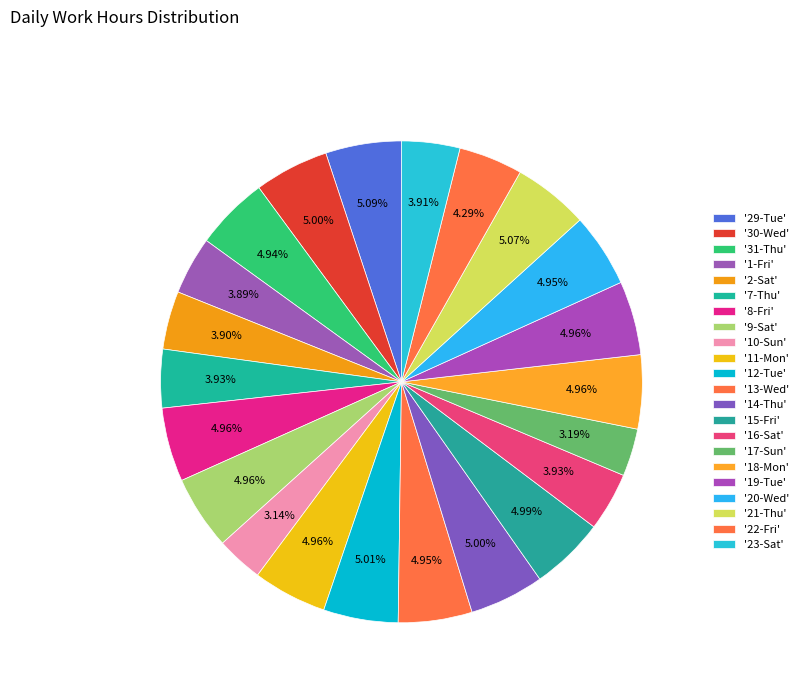

To the nearest percent, what is the difference between the largest and smallest slice percentages?

2%